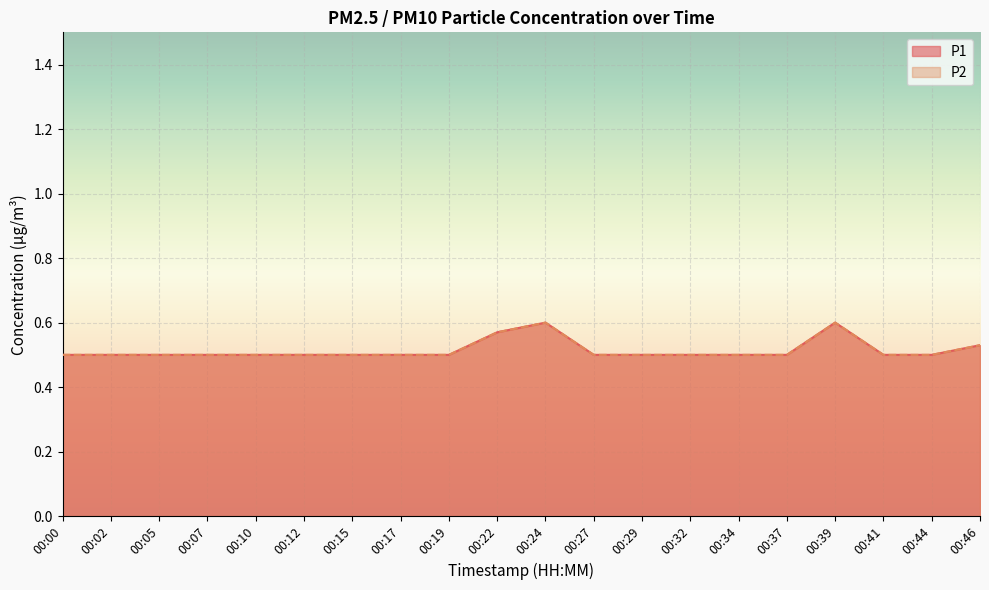

Reading right to left, what are all the values shown in this chart?

P1: 00:46=0.5	00:44=0.5	00:41=0.5	00:39=0.6	00:37=0.5	00:34=0.5	00:32=0.5	00:29=0.5	00:27=0.5	00:24=0.6	00:22=0.6	00:19=0.5	00:17=0.5	00:15=0.5	00:12=0.5	00:10=0.5	00:07=0.5	00:05=0.5	00:02=0.5	00:00=0.5
P2: 00:46=0.5	00:44=0.5	00:41=0.5	00:39=0.6	00:37=0.5	00:34=0.5	00:32=0.5	00:29=0.5	00:27=0.5	00:24=0.6	00:22=0.6	00:19=0.5	00:17=0.5	00:15=0.5	00:12=0.5	00:10=0.5	00:07=0.5	00:05=0.5	00:02=0.5	00:00=0.5